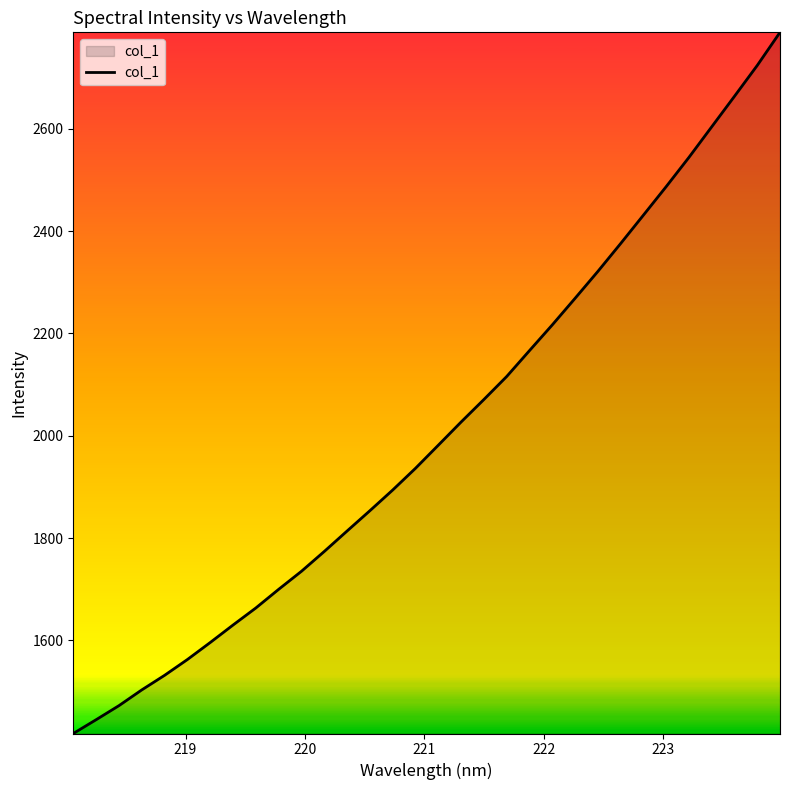

What is the maximum value shown in the chart?

2788.6